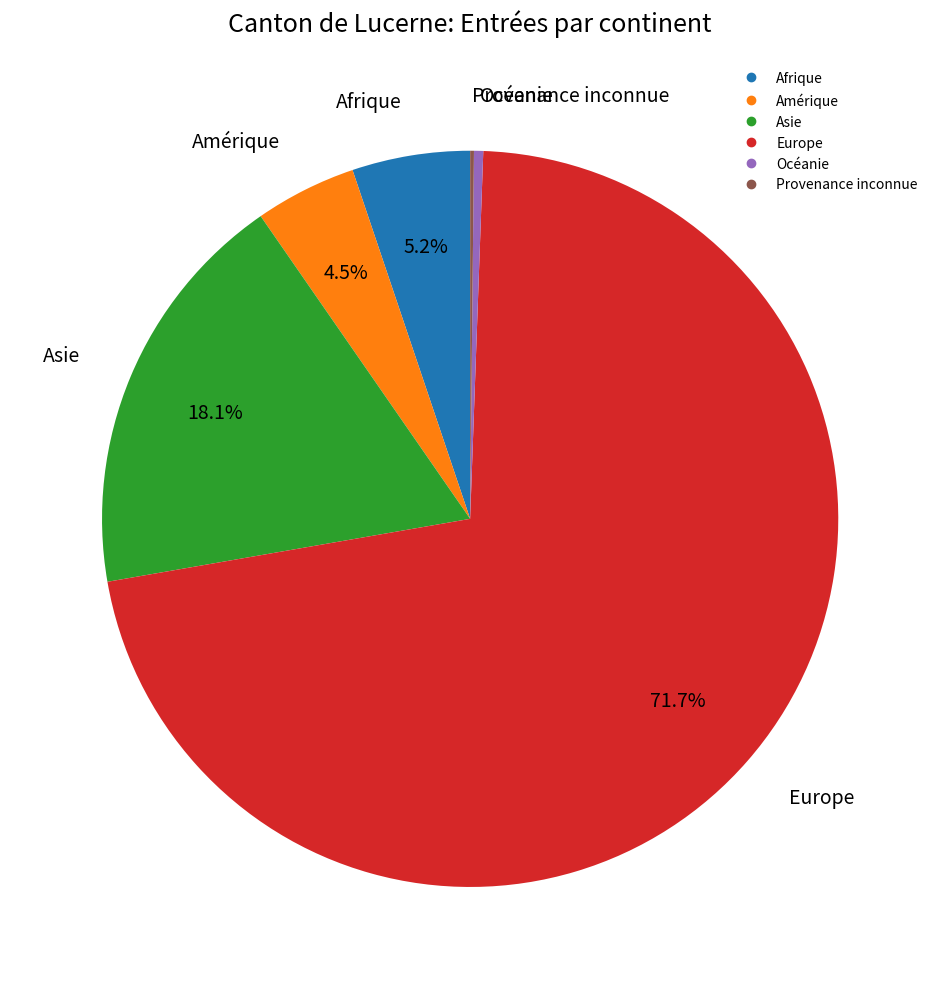

Which category has the biggest portion of the pie?

Europe